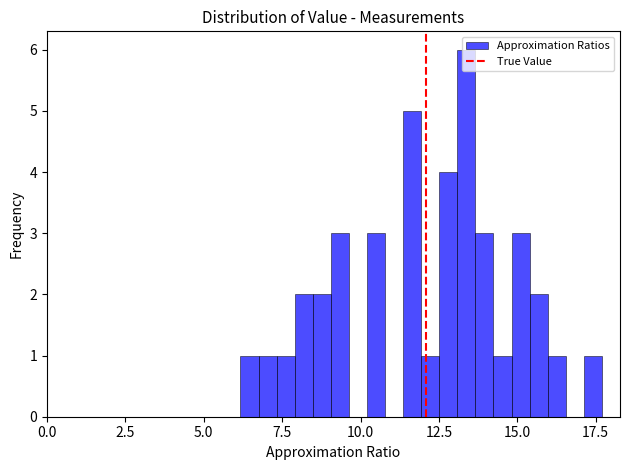

Read against the x-axis, roughly where is the centre of the tallest bar?

13.5